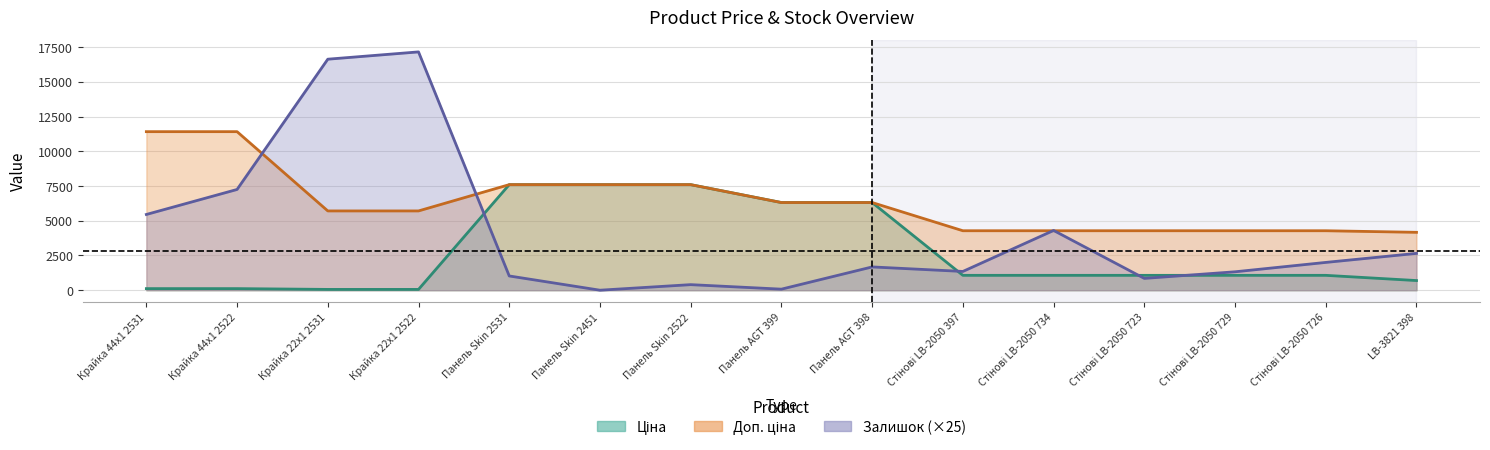

Rank the series by their average value, from lowest to highest.

Ціна, Залишок, Доп. ціна